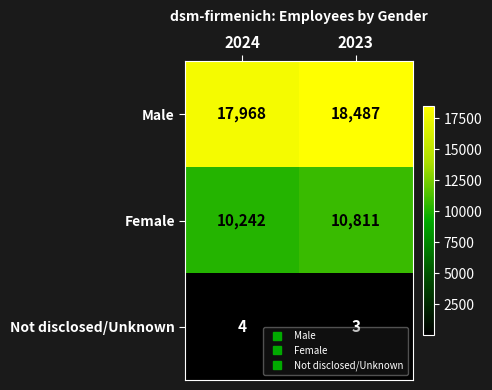

What is the total value across all series at 2023?

29301